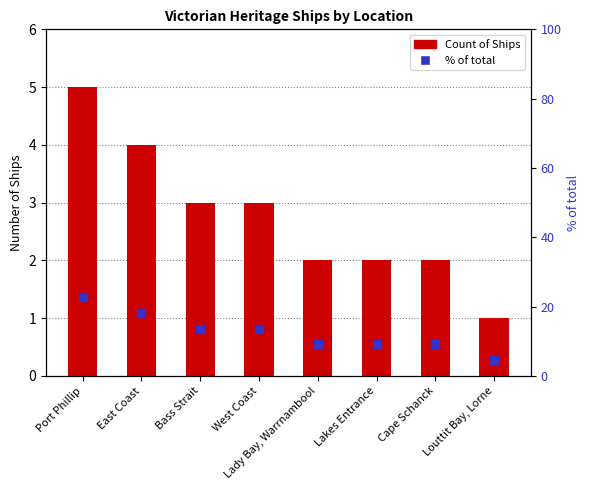

At which category is the sum across all series the highest?

Port Phillip